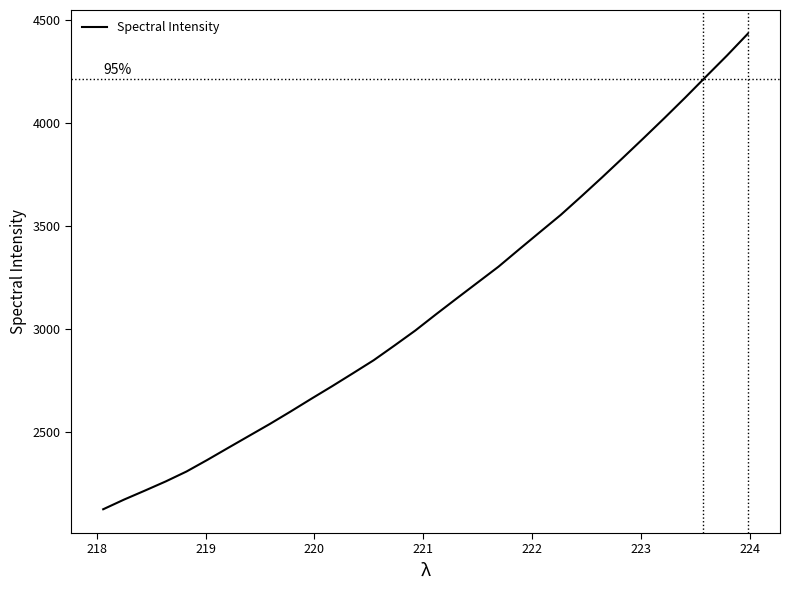

How many lines are shown in the chart?

1